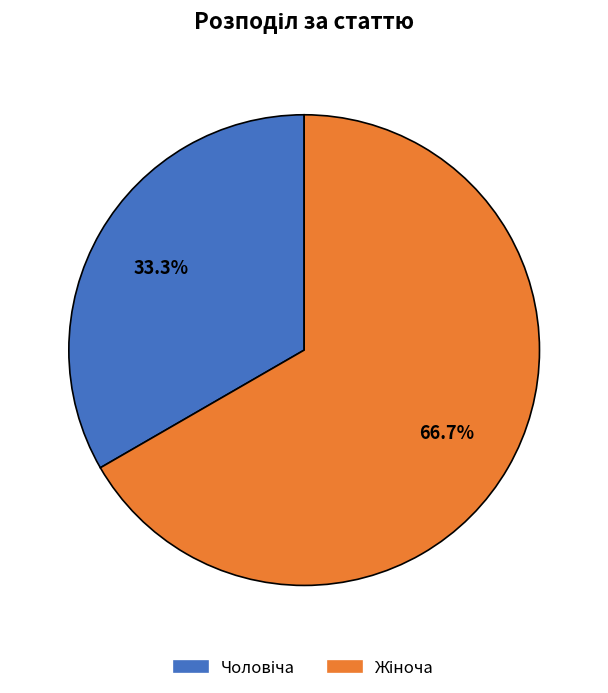

To the nearest percent, what is the difference between the largest and smallest slice percentages?

33%